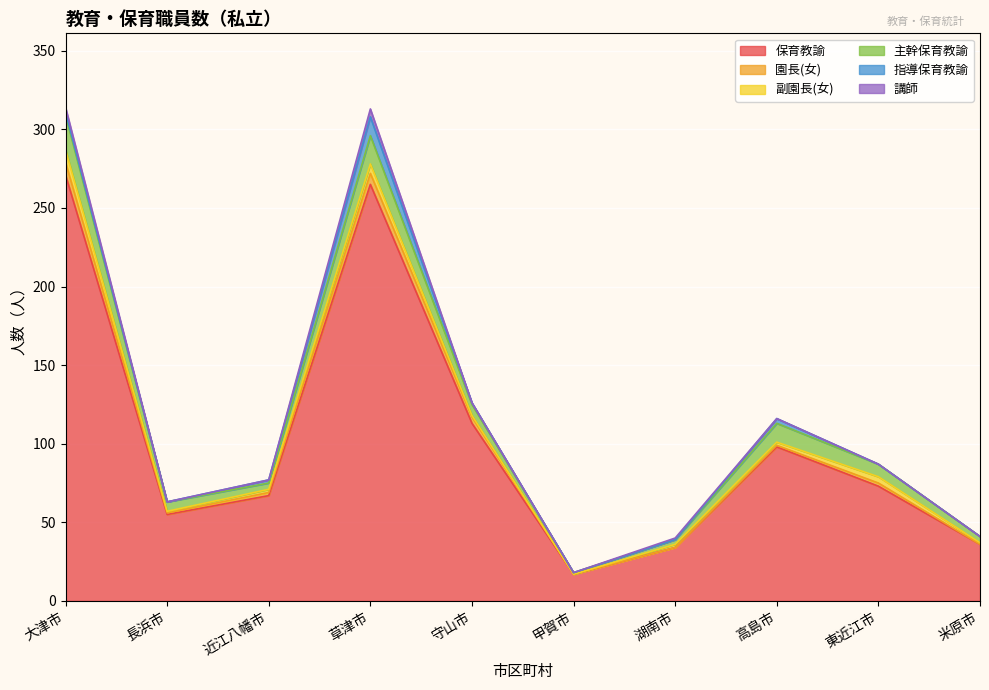

How many data points in 園長(女) are less than 2?

5